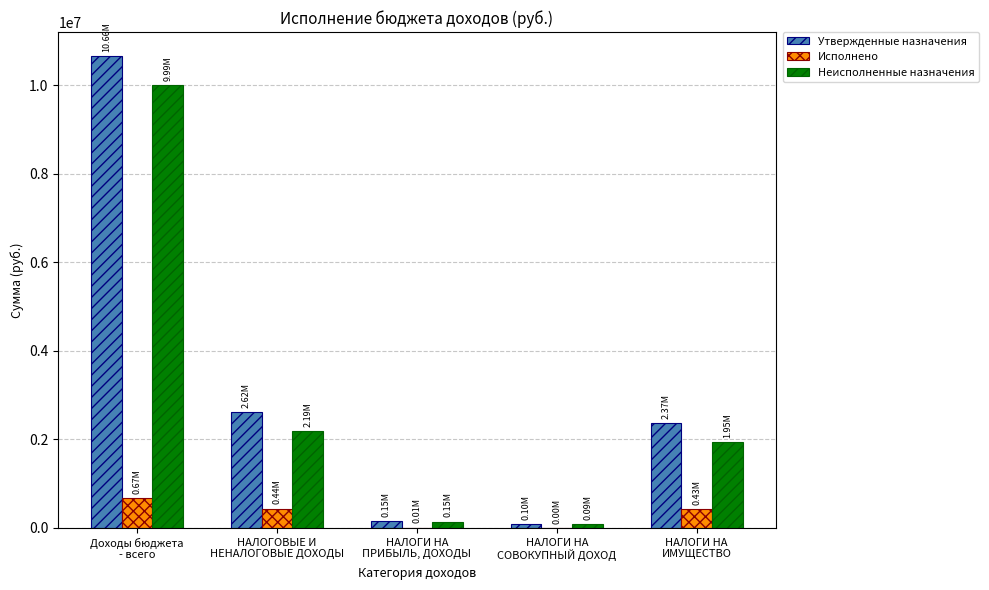

What is the sum of all Исполнено values?

1546220.8